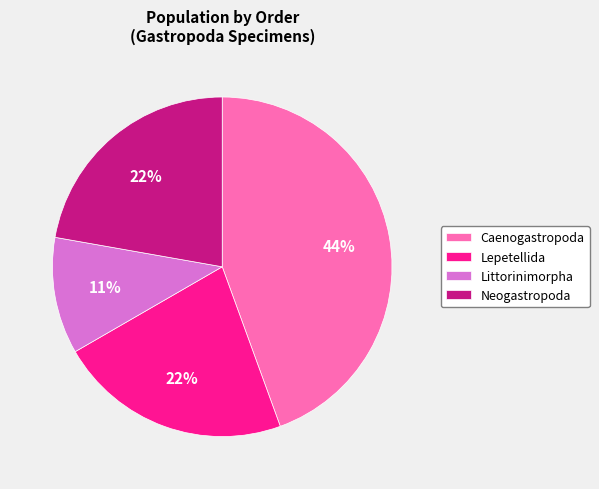

Which category has the biggest portion of the pie?

Caenogastropoda